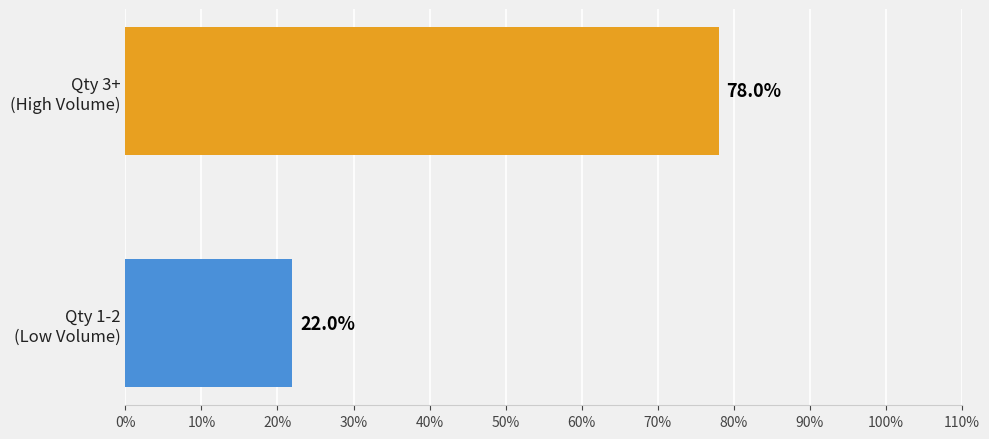

What is the sum of all values?

100.0